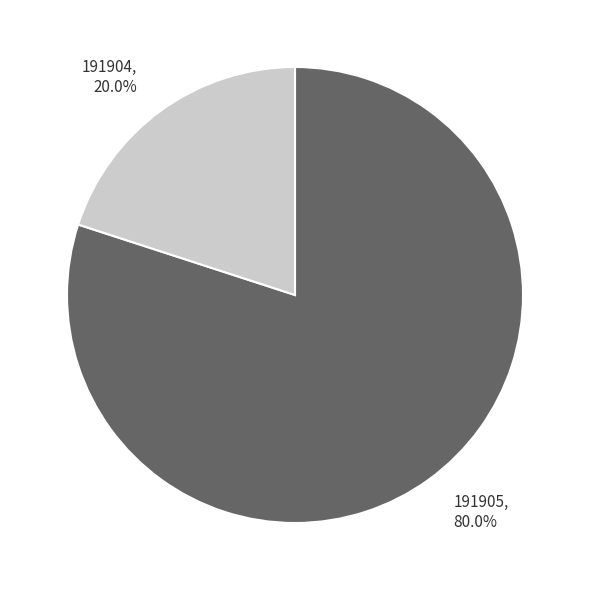

What percentage is the 191904 slice, to the nearest percent?

20%